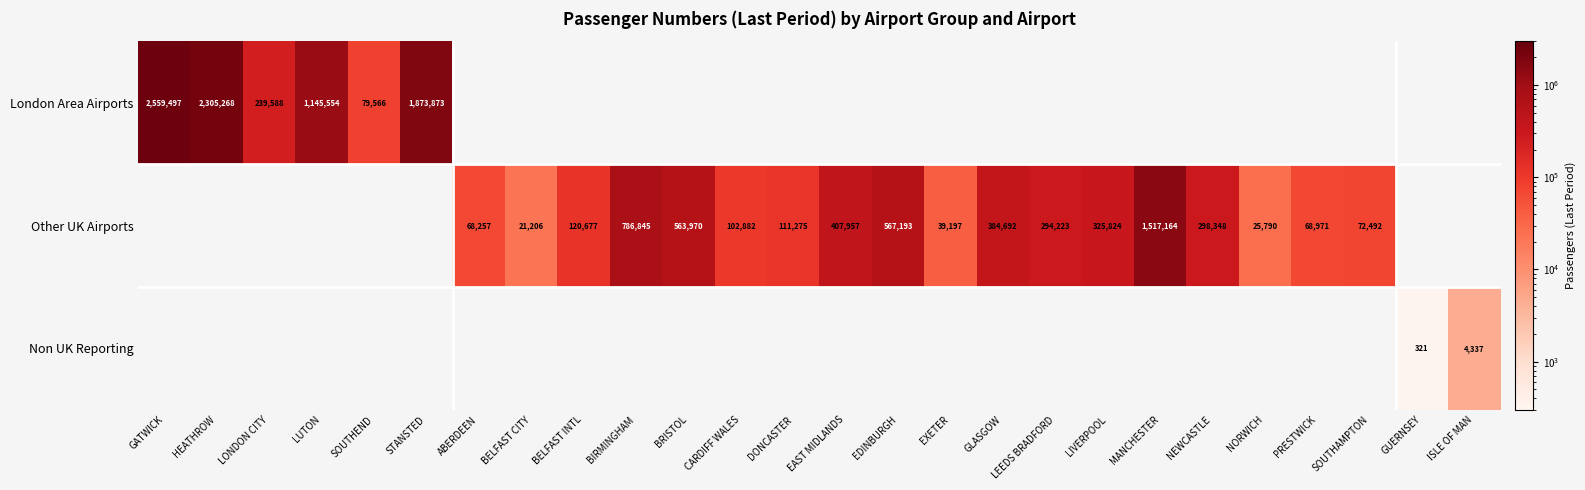

True or false: Other UK Airports has a value of 59403 at EXETER.

False